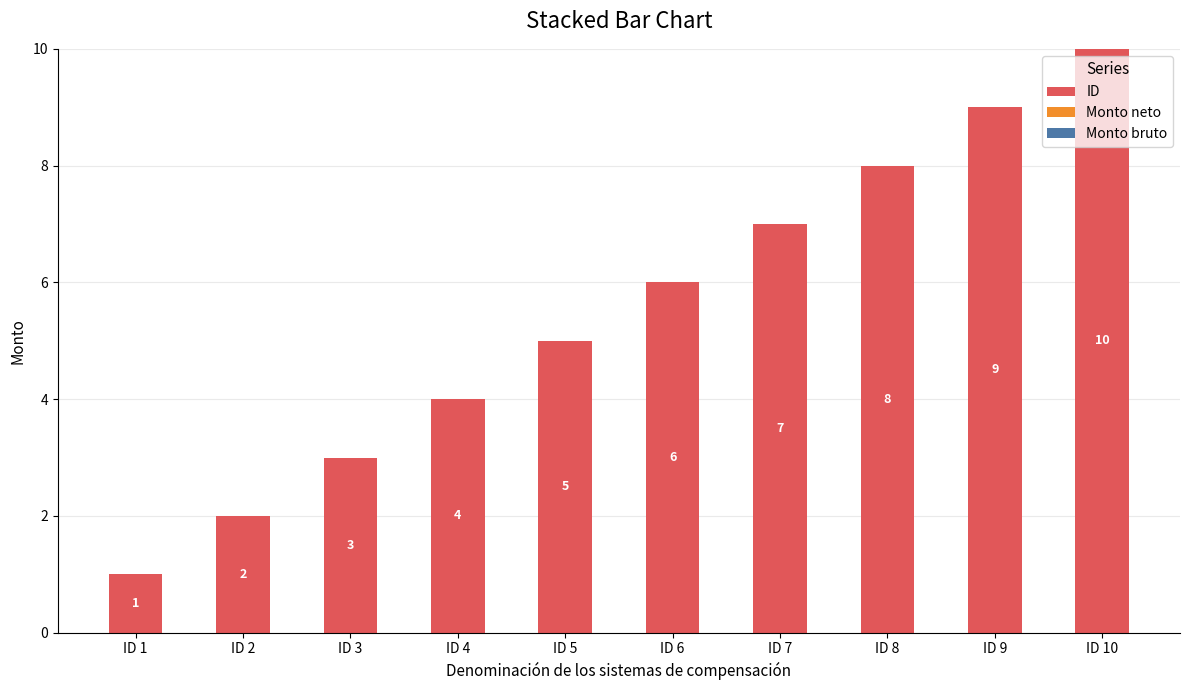

Where is the data nearest to the value 5?

ID 5